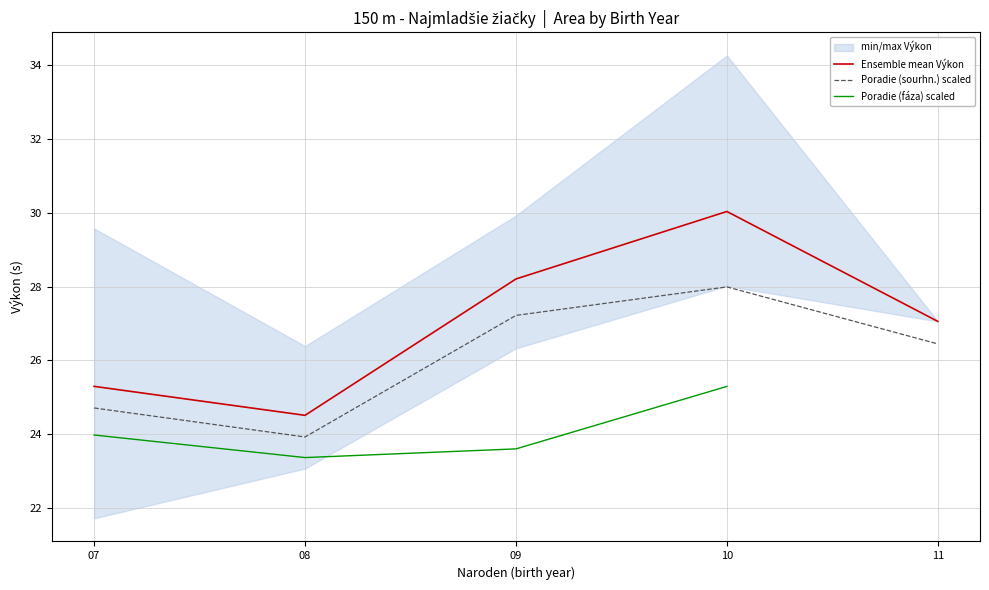

What is the difference between the highest and lowest values at 07?

1.3